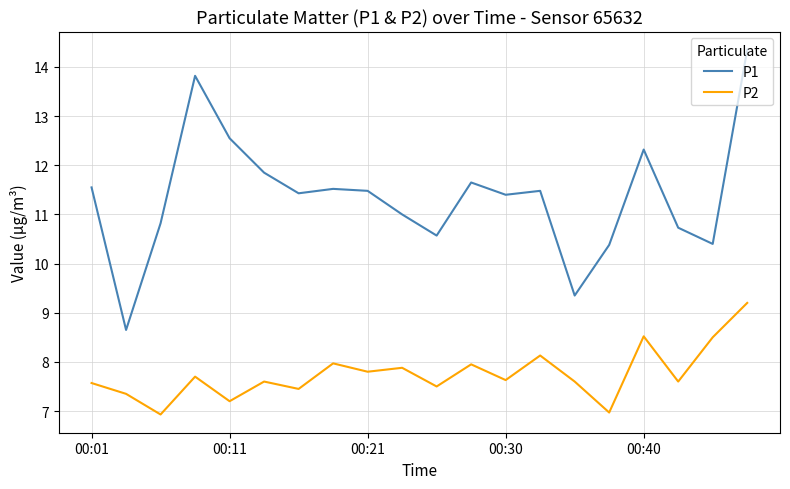

What is the difference between the maximum and minimum values in the P1 series?

5.7